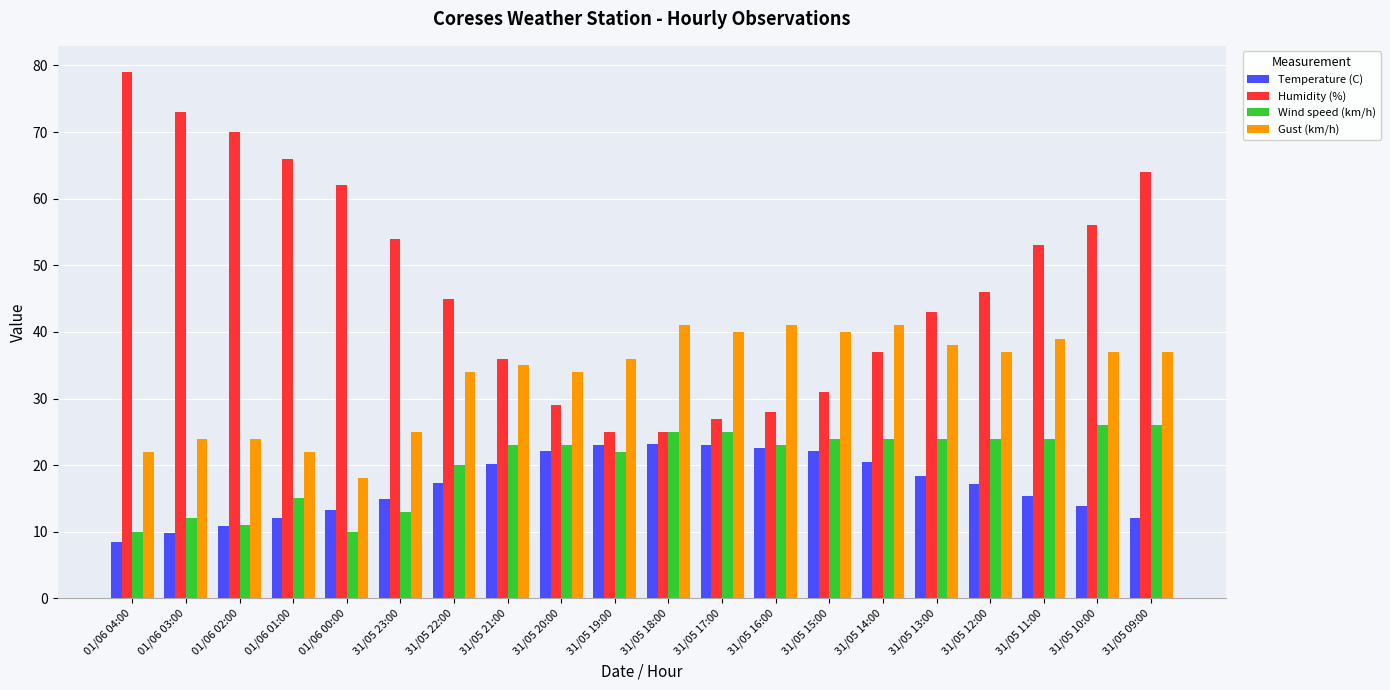

The value of Humidity (%) at 31/05 10:00 is 56.0. True or false?

True